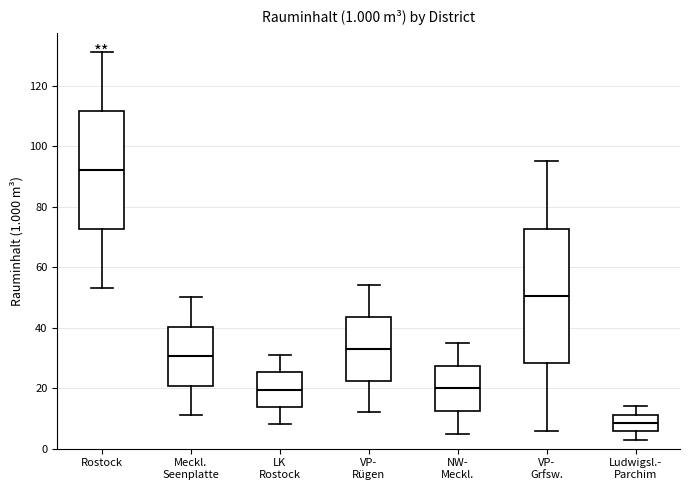

Which box has the lowest median line?

Ludwigsl.- Parchim